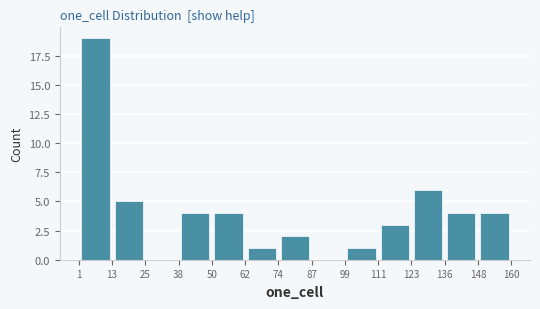

Reading left to right, transcribe this chart: for each bar, give the range it covers on the x-axis and its height. The values are not printed on the chart, so give them approximately, as read against the axis.

1 to 13: 19
13 to 25: 5
25 to 38: 0
38 to 50: 4
50 to 62: 4
62 to 74: 1
74 to 87: 2
87 to 99: 0
99 to 111: 1
111 to 123: 3
123 to 136: 6
136 to 148: 4
148 to 160: 4